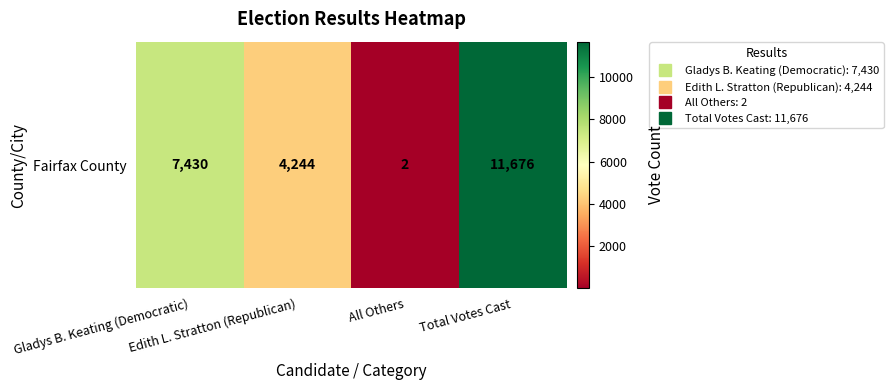

What is the sum of all values?

23352